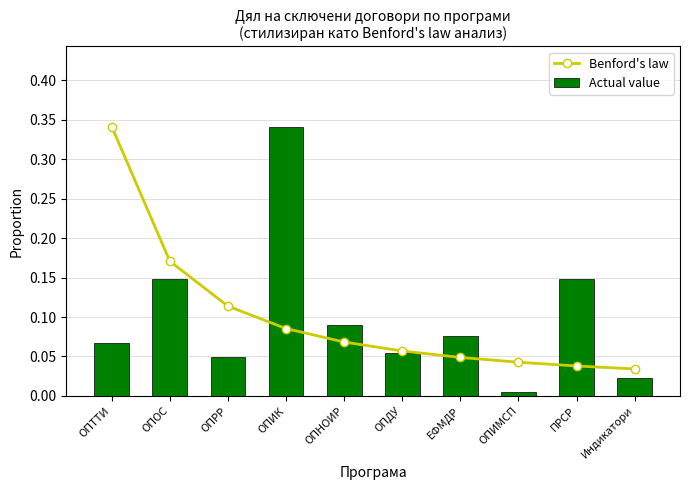

What are all the series names shown in the legend?

Benford's law, Actual value